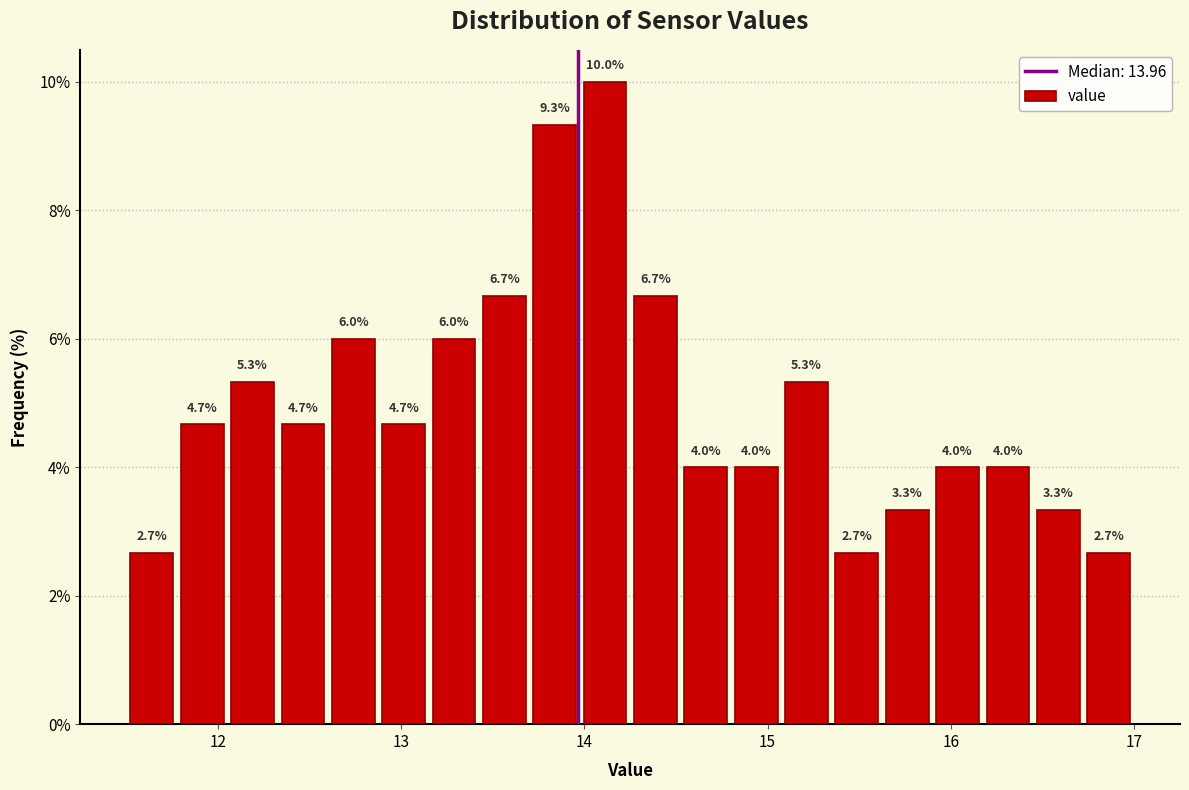

Read against the x-axis, roughly where is the centre of the tallest bar?

14.1